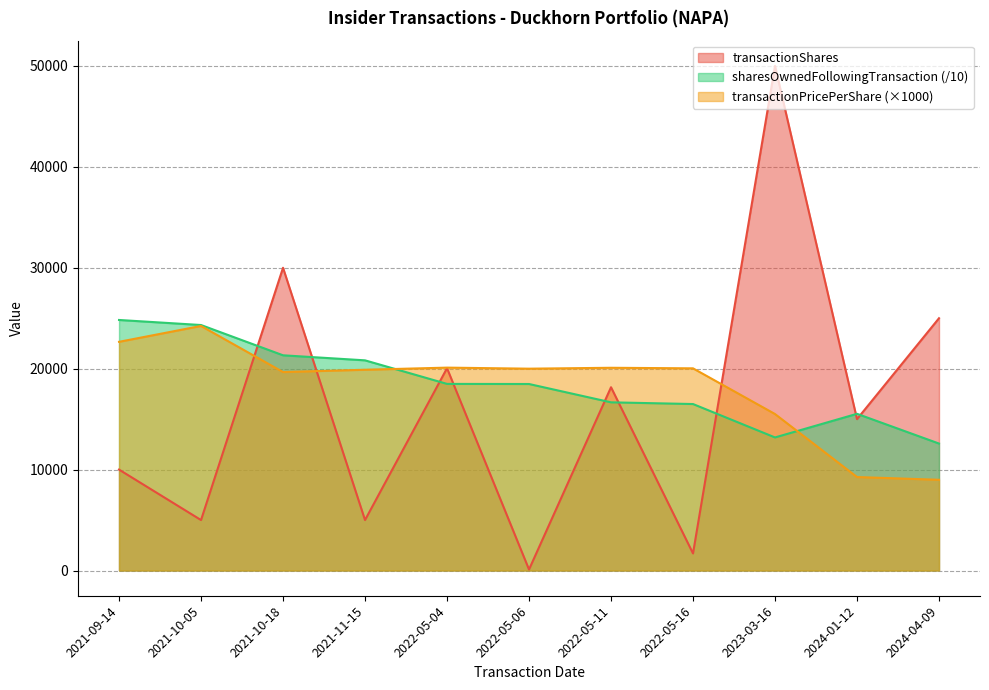

True or false: sharesOwnedFollowingTransaction has a value of 20826.3 at 2021-11-15.

True